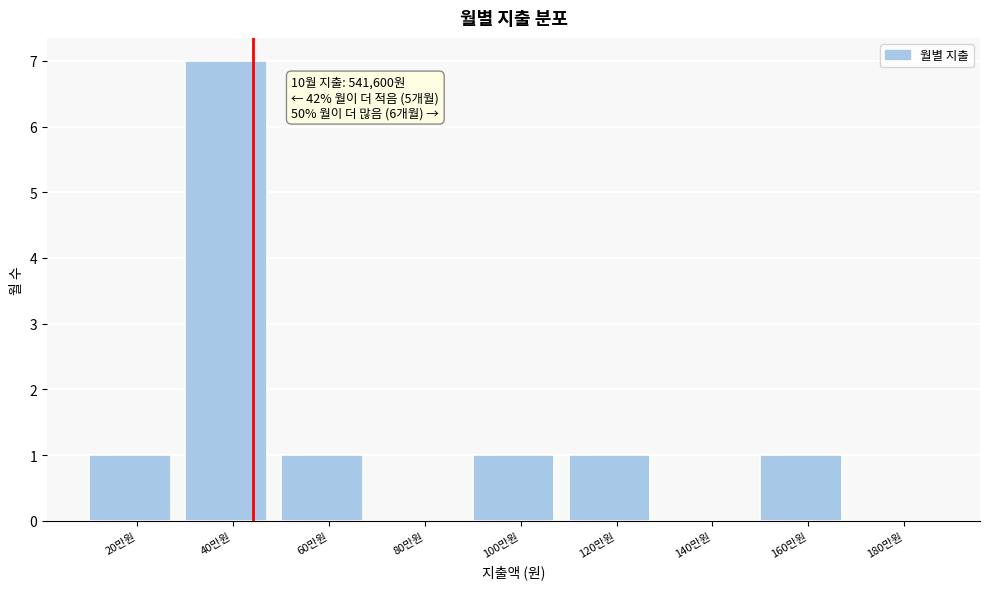

Reading left to right, transcribe all the data shown in this chart.

20만원=1	40만원=7	60만원=1	80만원=0	100만원=1	120만원=1	140만원=0	160만원=1	180만원=0